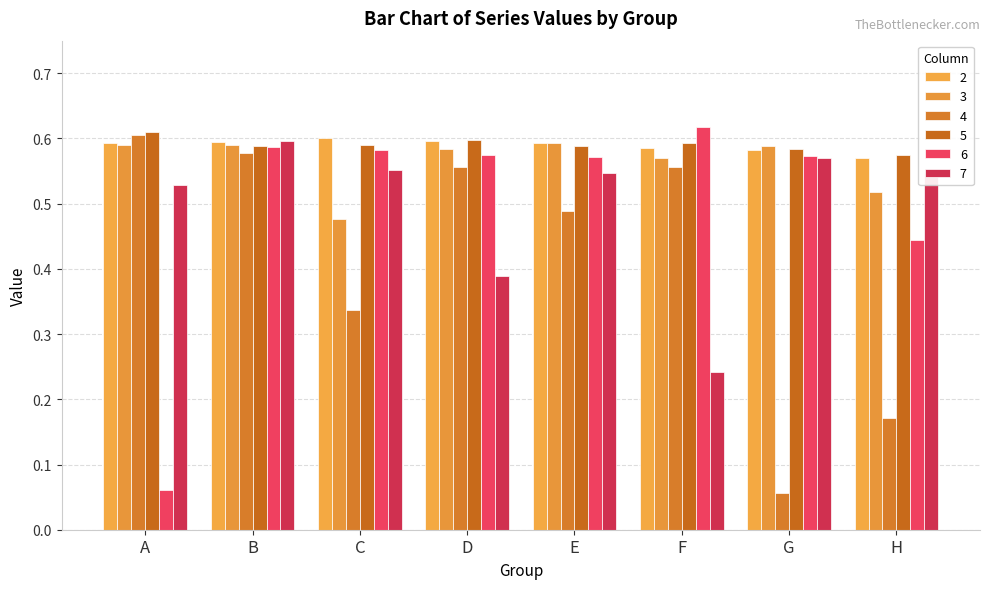

At D, list the series in order from largest to smallest.

5, 2, 3, 6, 4, 7